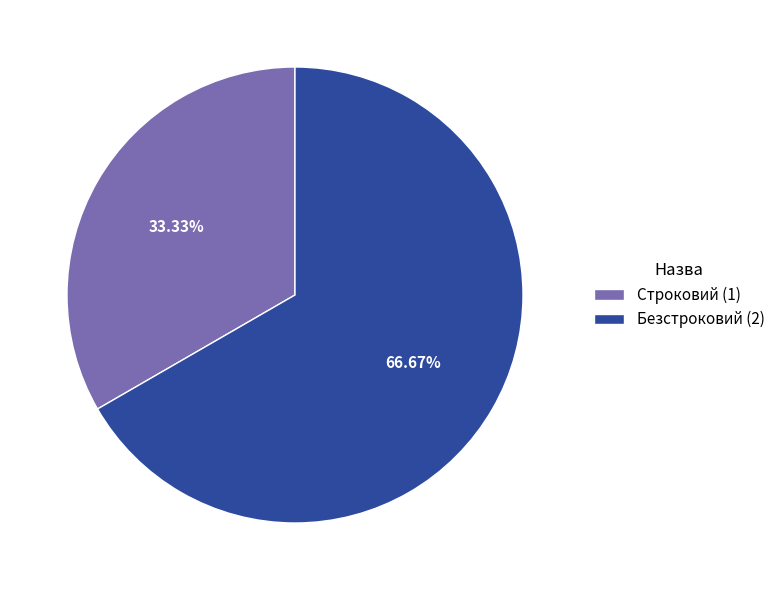

How many slices are in this pie chart?

2